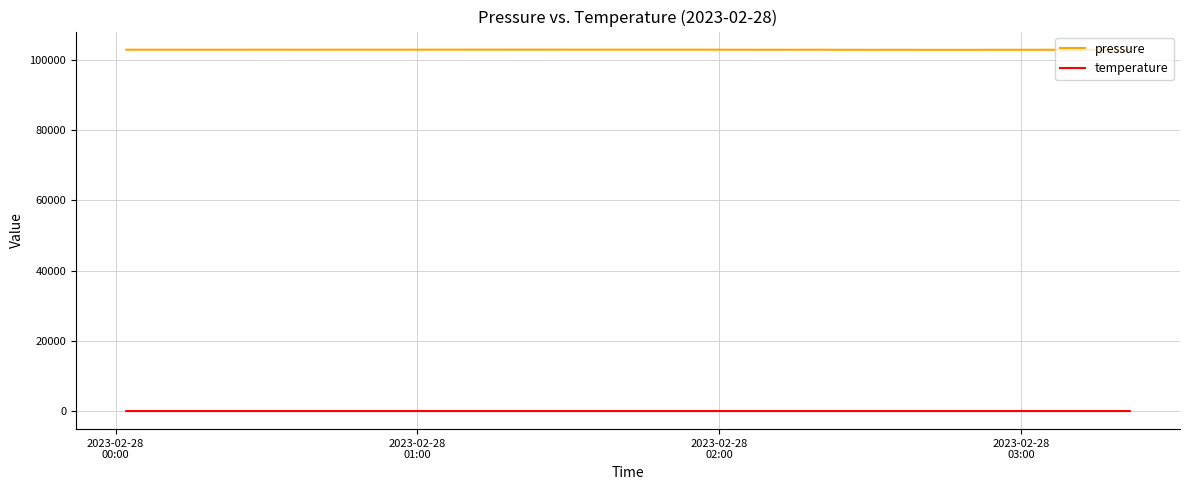

Which series has the largest total across all categories?

pressure